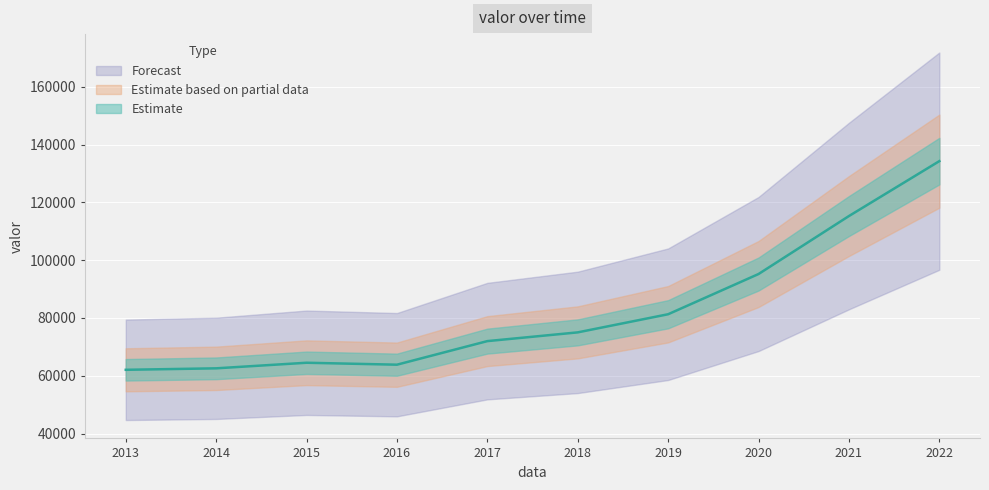

Reading left to right, extract all data points from this chart.

62062	62574	64505	63831	71989	75013	81287	95199	115255	134251